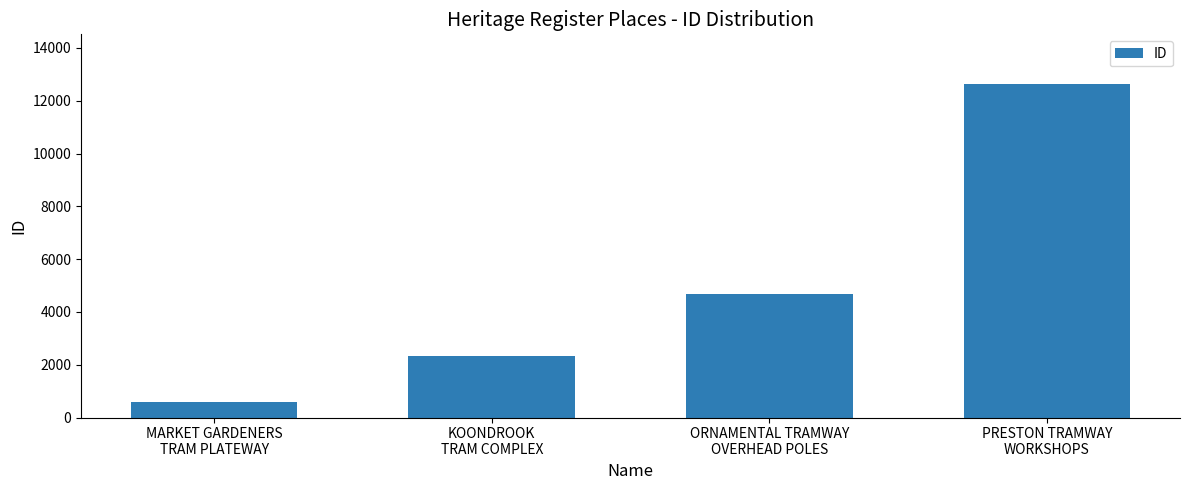

What is the greatest value displayed?

12621